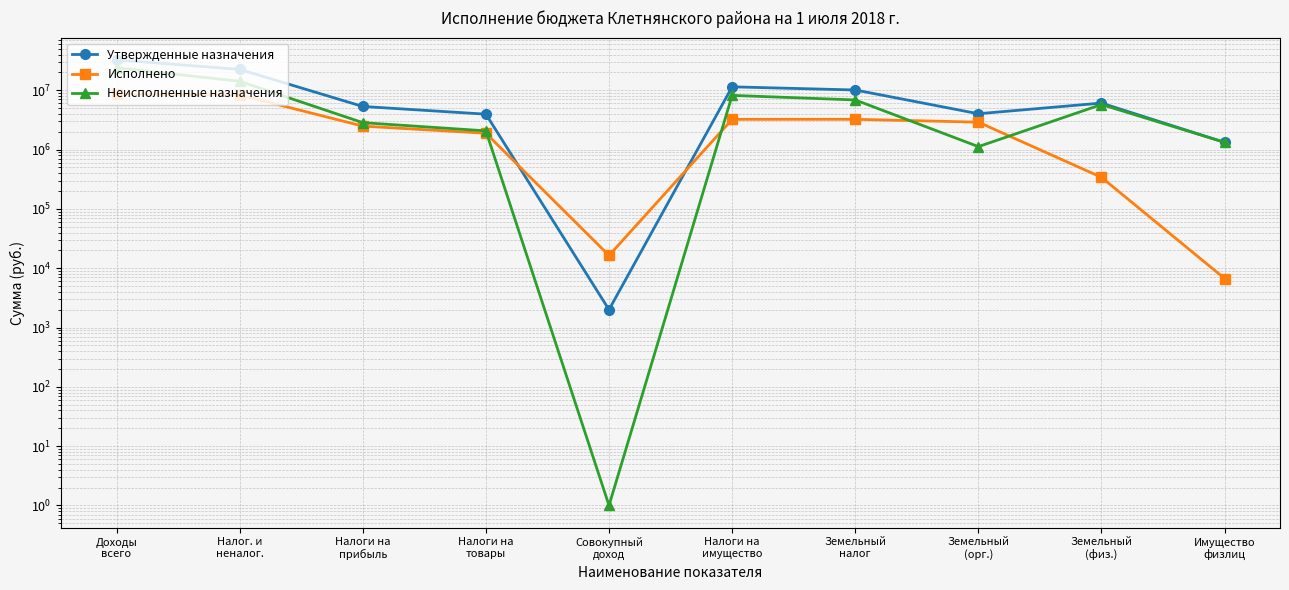

Reading left to right, what are all the values shown in this chart?

Утвержденные назначения: 32550572.2	22506600.0	5335000.0	3955600.0	2000.0	11436000.0	10114000.0	4023800.0	6090200.0	1322000.0
Исполнено: 8583736.6	8343740.6	2489321.4	1886871.7	16413.3	3235221.3	3241925.5	2901314.9	340610.6	6704.2
Неисполненные назначения: 23966835.6	14177272.8	2845678.6	2068728.3	1.0	8200778.7	6872074.5	1122485.1	5749589.4	1328704.2